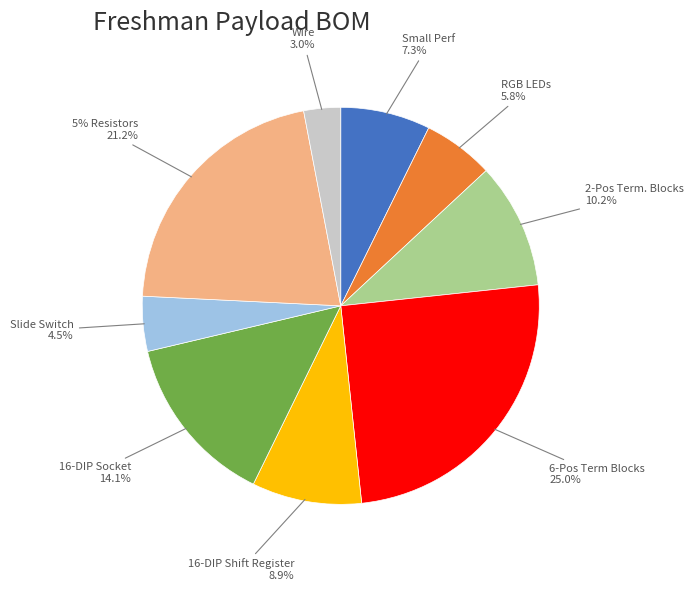

Count the number of slices in the pie.

9